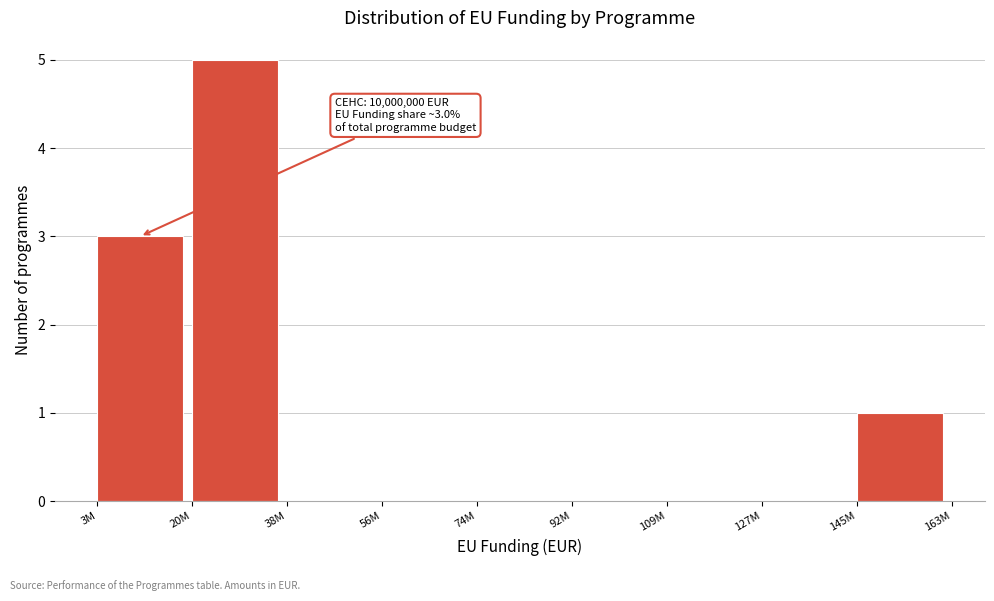

Reading left to right, extract all data points from this chart.

3M=3	20M=5	38M=0	56M=0	74M=0	92M=0	109M=0	127M=0	145M=1